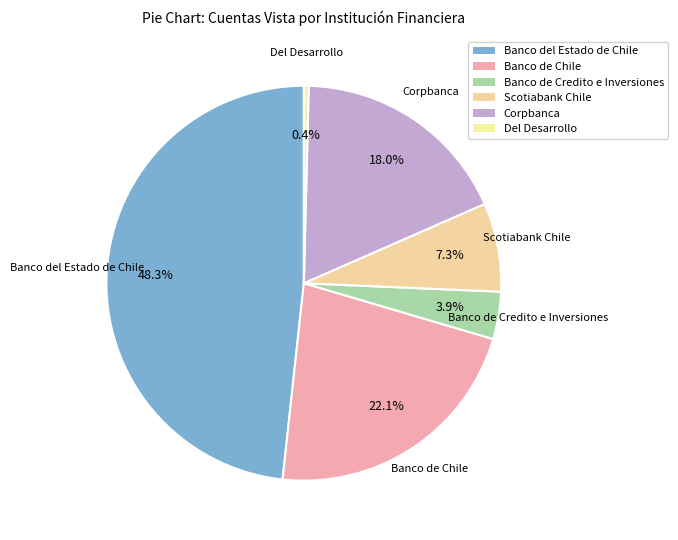

Is there any slice that represents more than half of the pie?

No